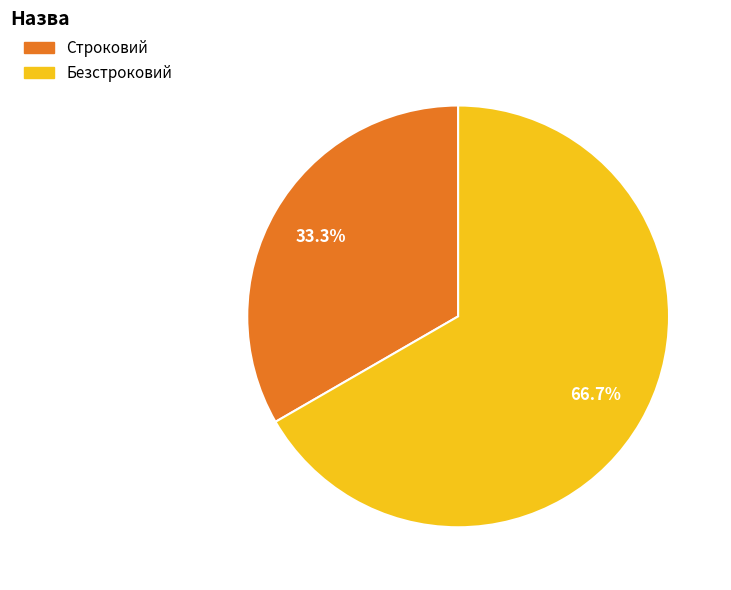

What is the largest slice in the pie chart?

Безстроковий